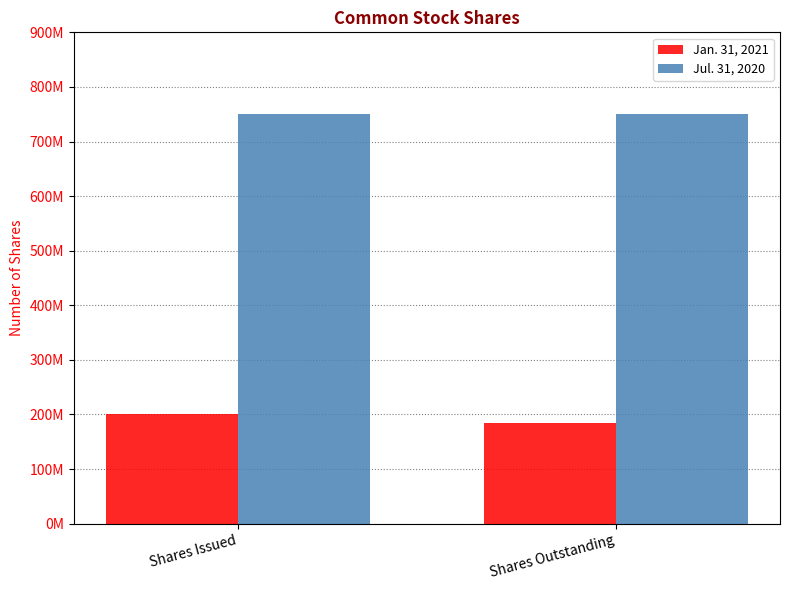

Is the value of Jan. 31, 2021 at Shares Outstanding greater than the value of Jul. 31, 2020 at Shares Issued?

No